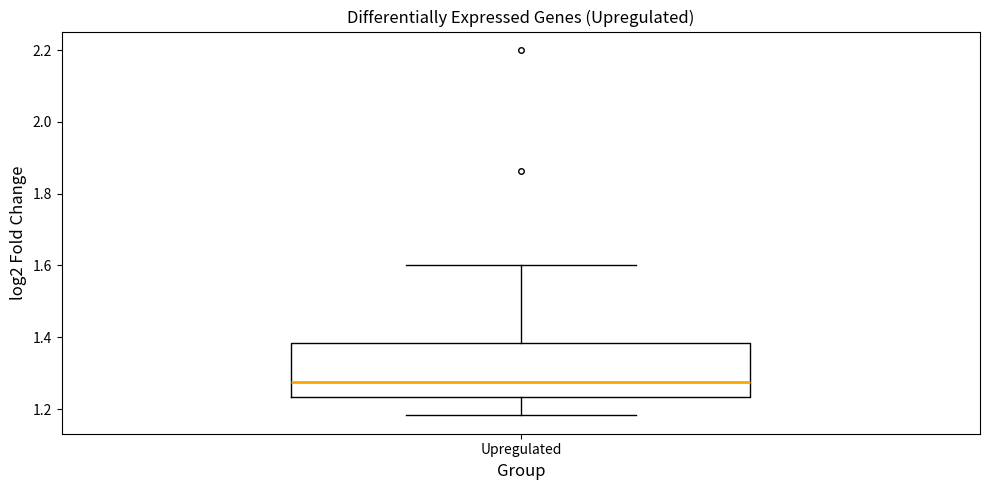

Where does the lower whisker of the box for Upregulated end on the y-axis? The values are not printed on the chart, so give them approximately, as read against the axis.

1.18